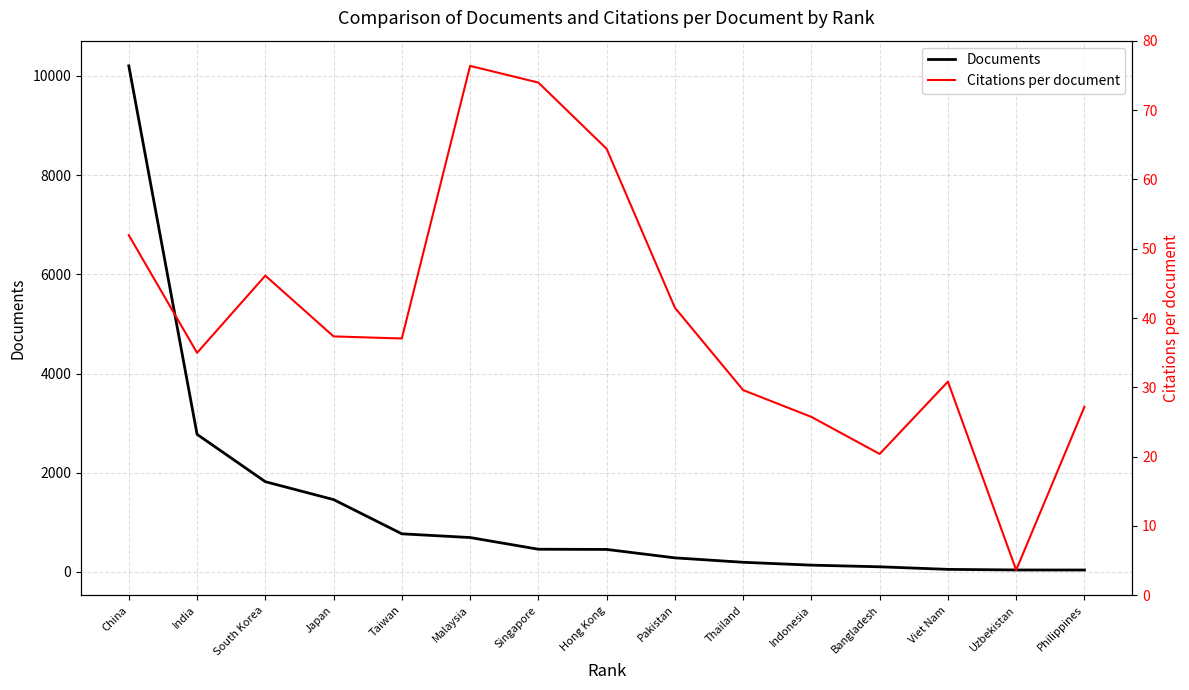

True or false: Citations per document and Documents intersect in this chart.

False